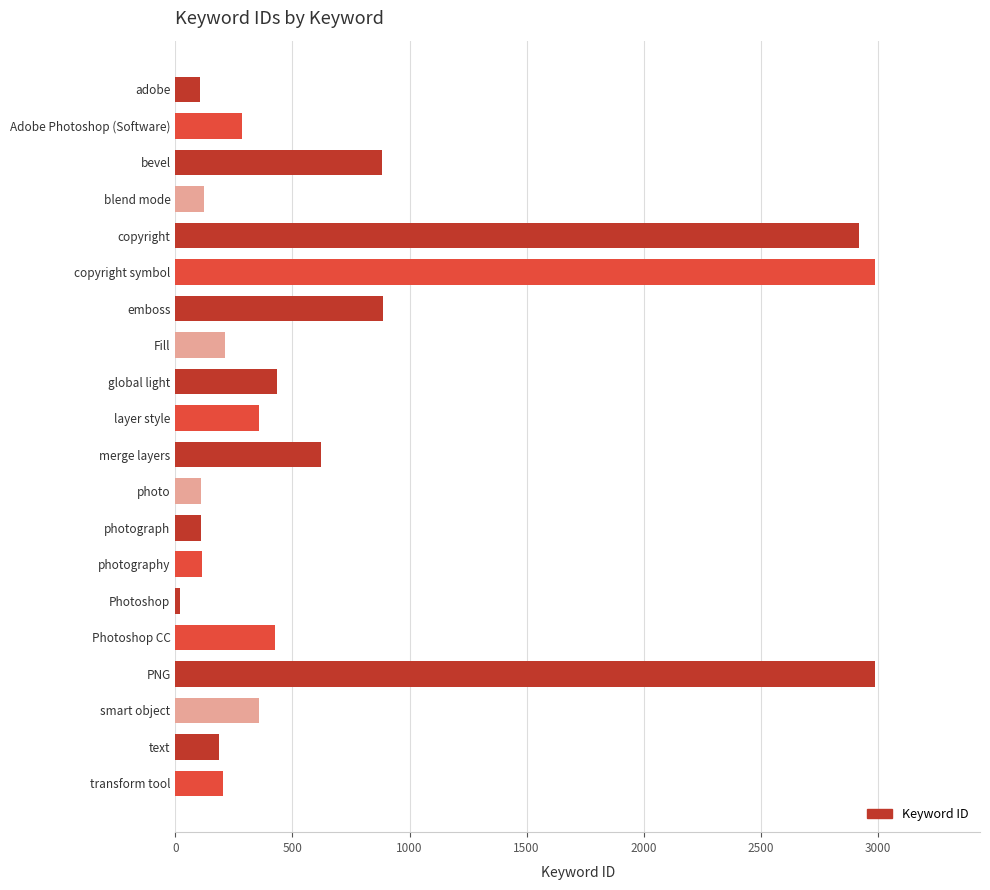

Which category has the lowest value across all series?

Photoshop